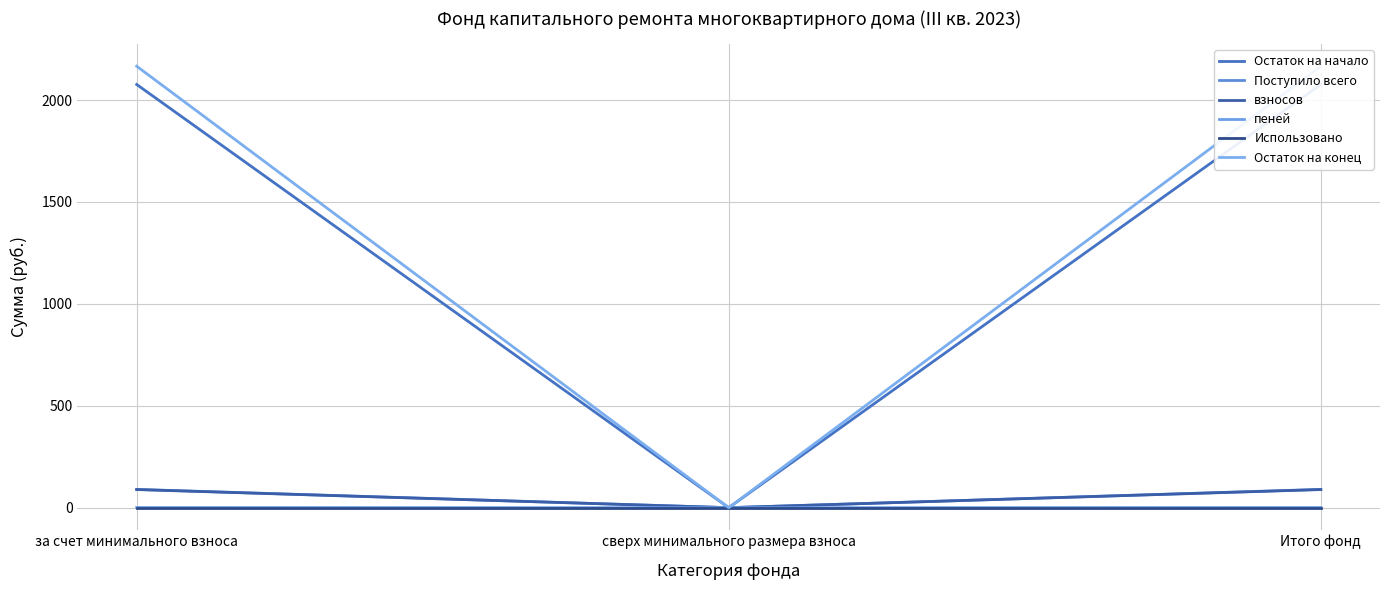

Is it true that Использовано equals 0.0 at за счет минимального взноса?

True